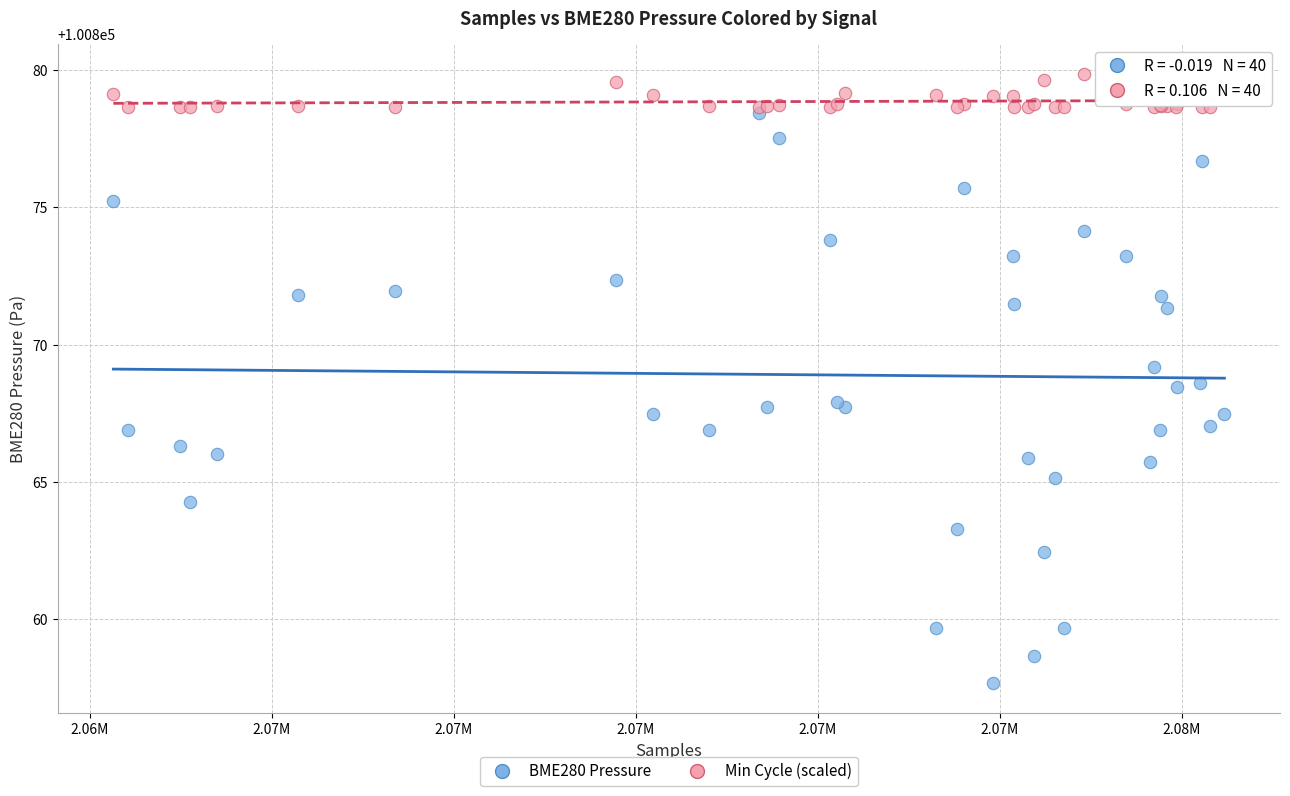

What is the X range (max minus min) for the scatter plot?

12209.0